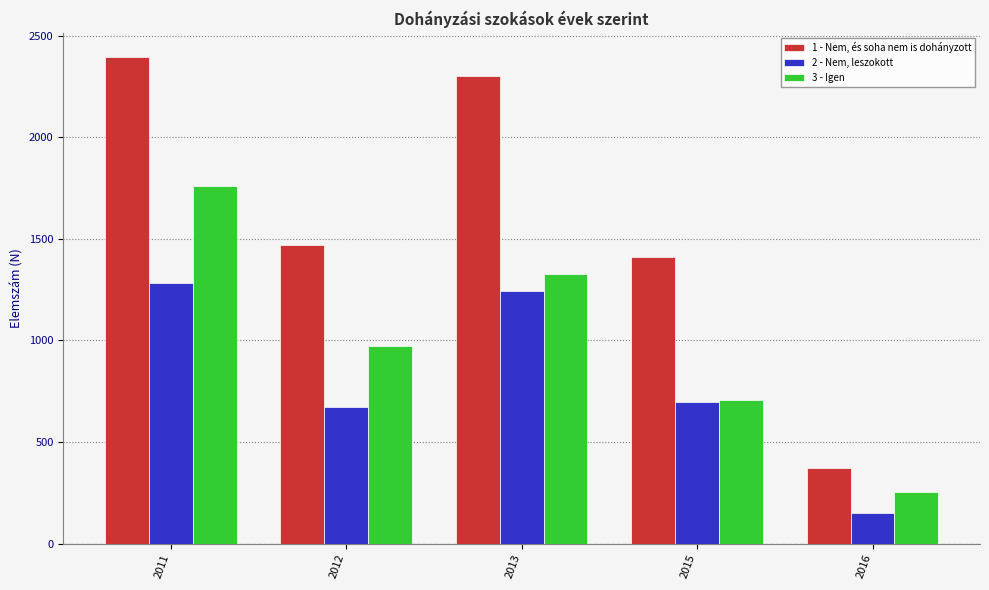

Reading right to left, what are all the values shown in this chart?

1 - Nem, és soha nem is dohányzott: 374	1413	2303	1472	2395
2 - Nem, leszokott: 152	697	1242	675	1283
3 - Igen: 252	706	1327	975	1760